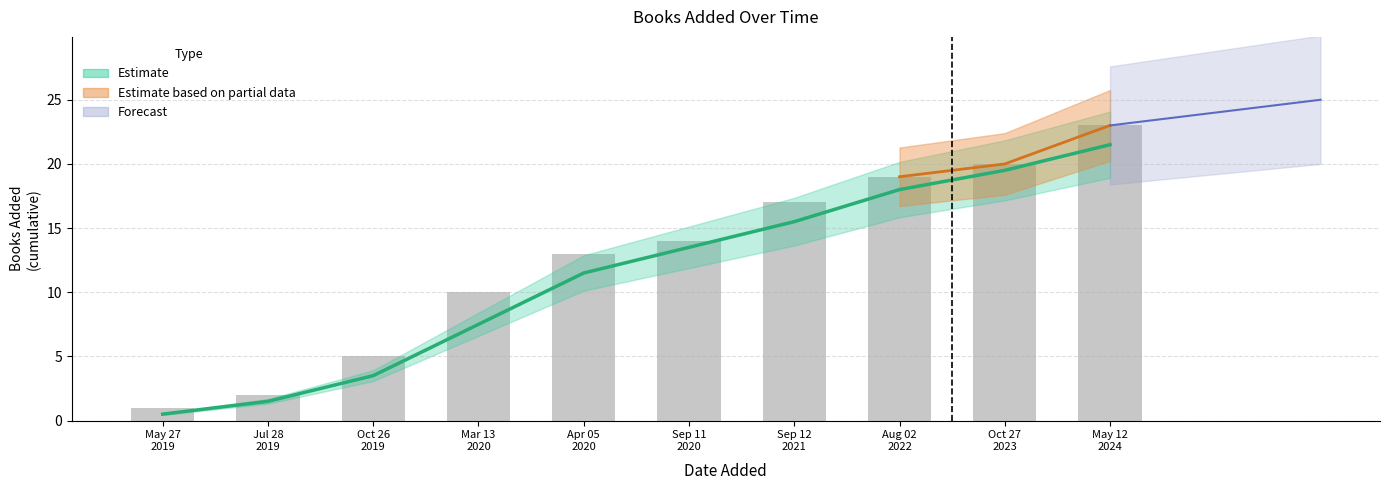

What is the label of the 9th bar from the right?

Jul 28
2019